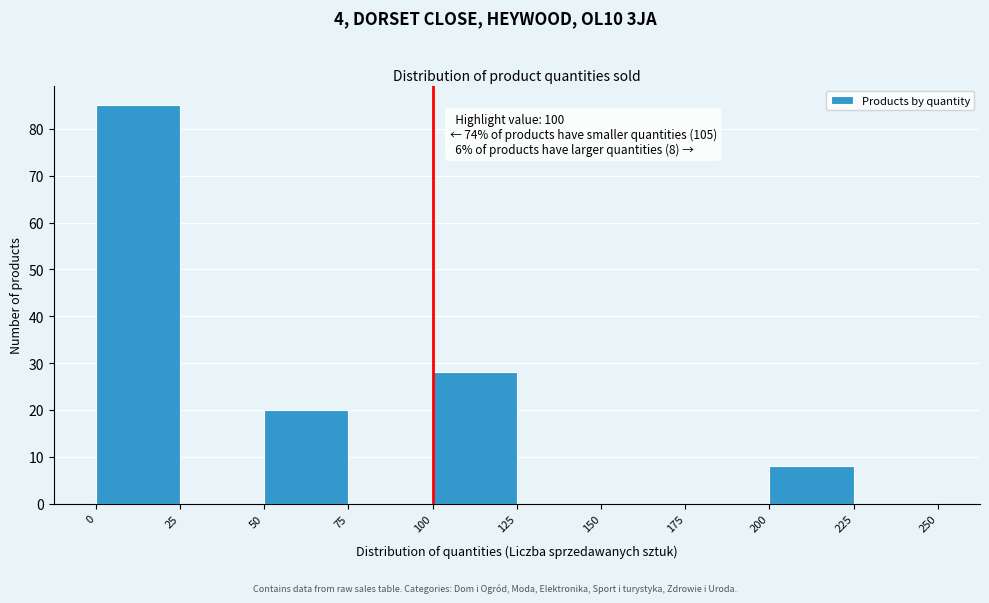

Over which range of the x-axis is the bar tallest?

0 to 25